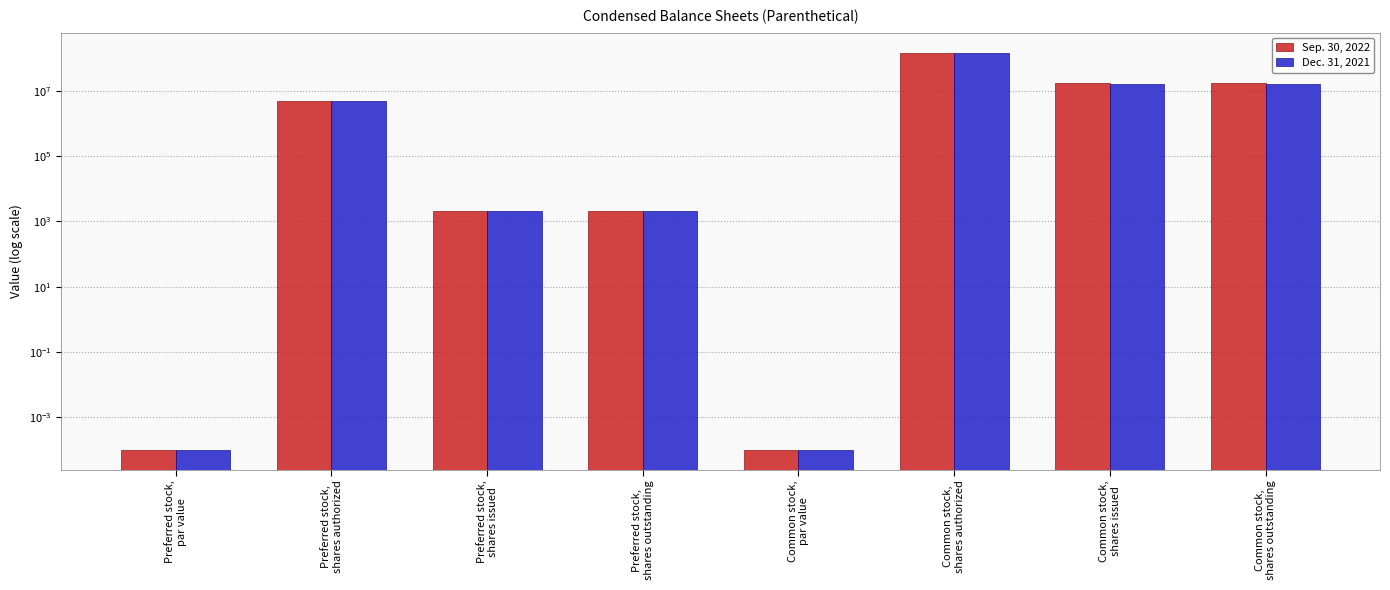

How many groups of bars are there?

8